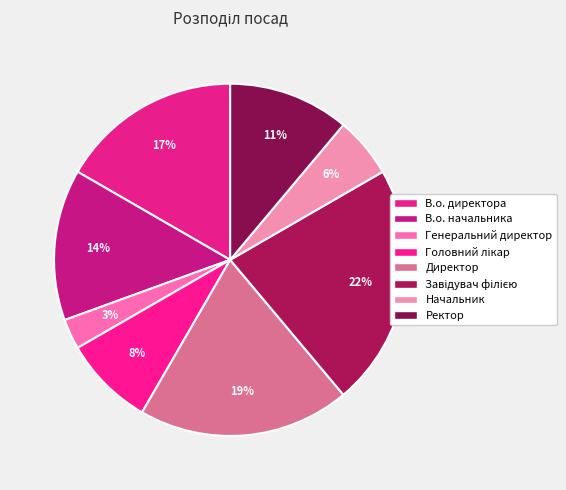

To the nearest percent, what portion does Начальник represent?

6%